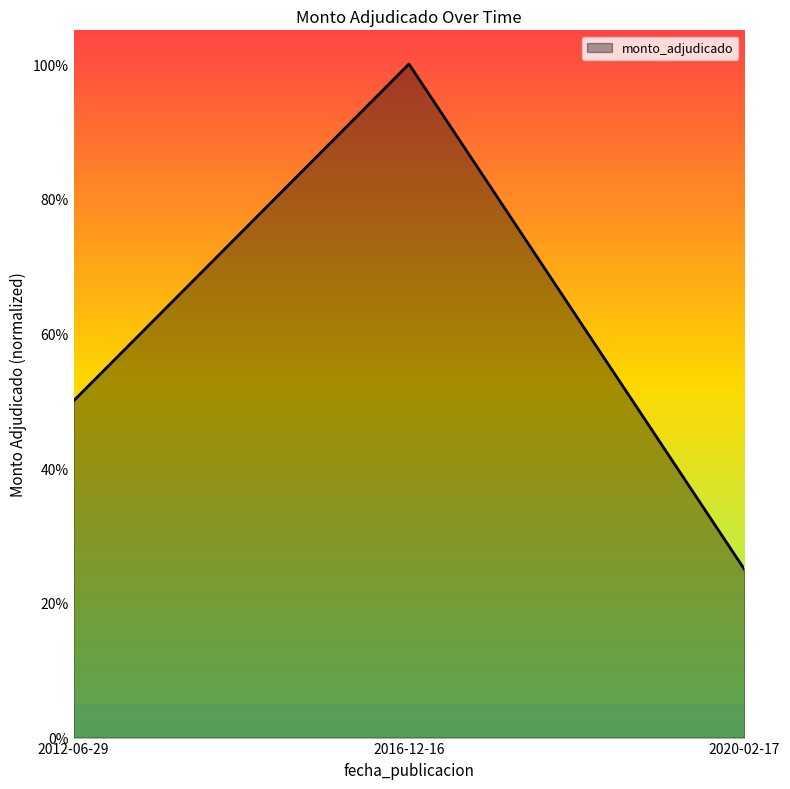

Does the chart display data point markers on the line(s)?

No